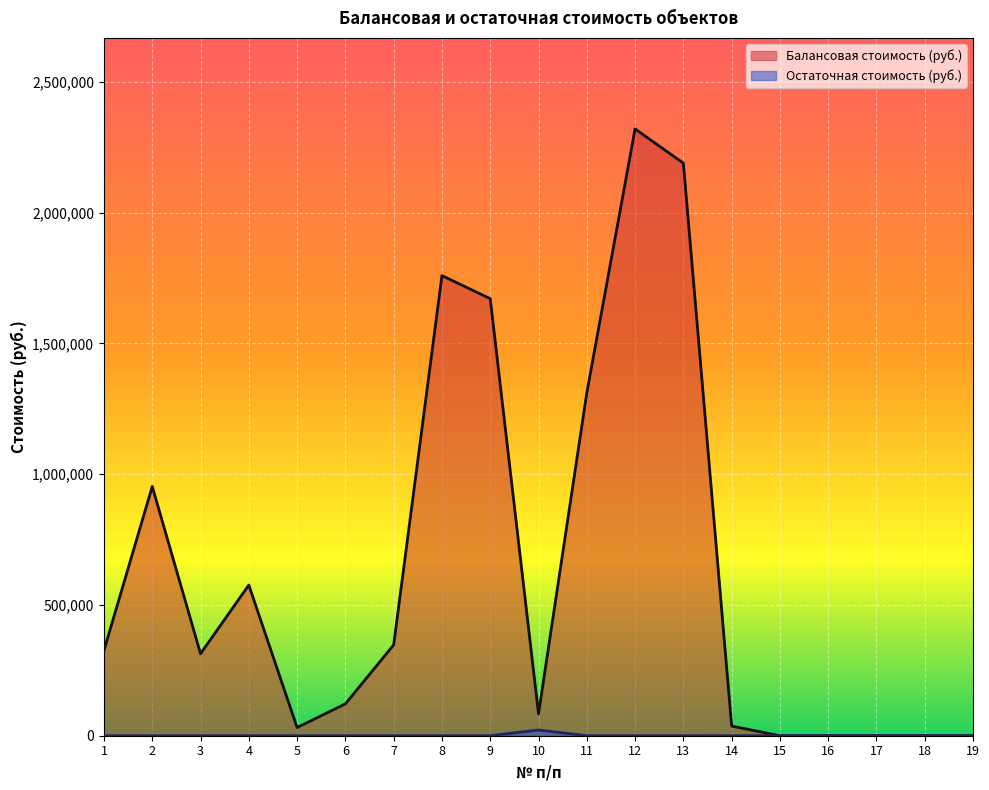

Which has a higher value, 9 or 10?

9